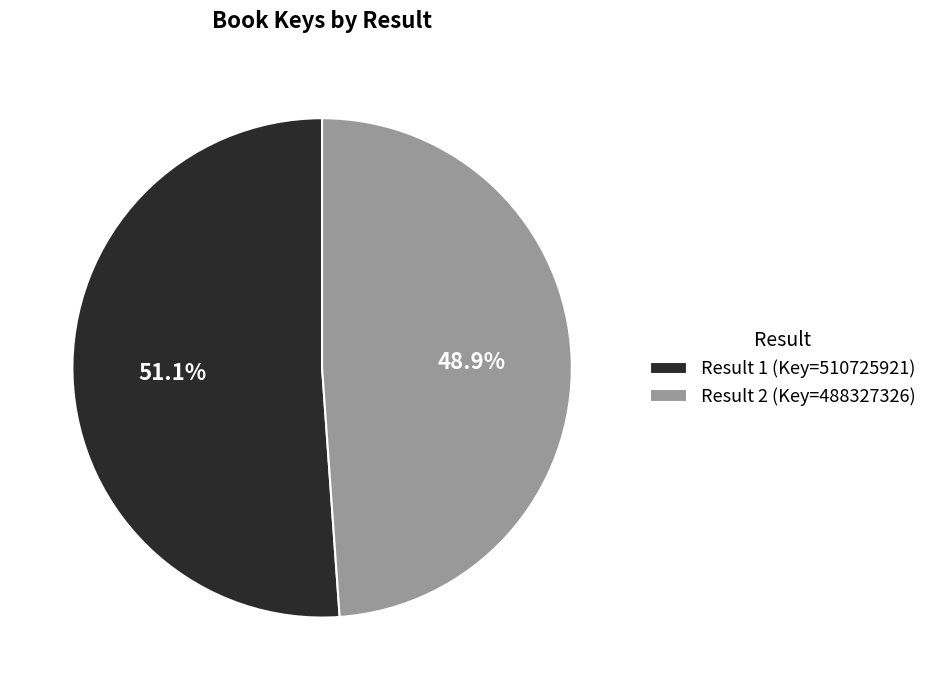

Between Result 1 (Key=510725921) and Result 2 (Key=488327326), which is larger?

Result 1 (Key=510725921)